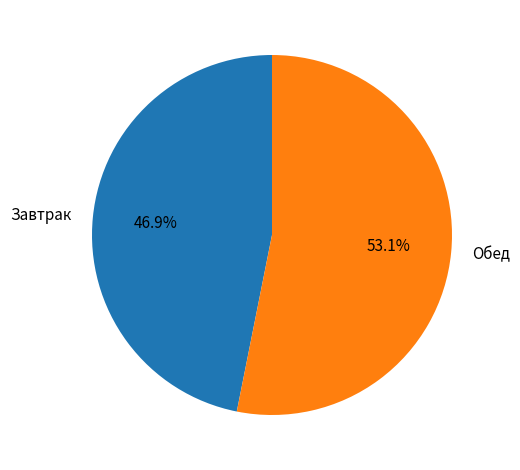

Between Обед and Завтрак, which is larger?

Обед